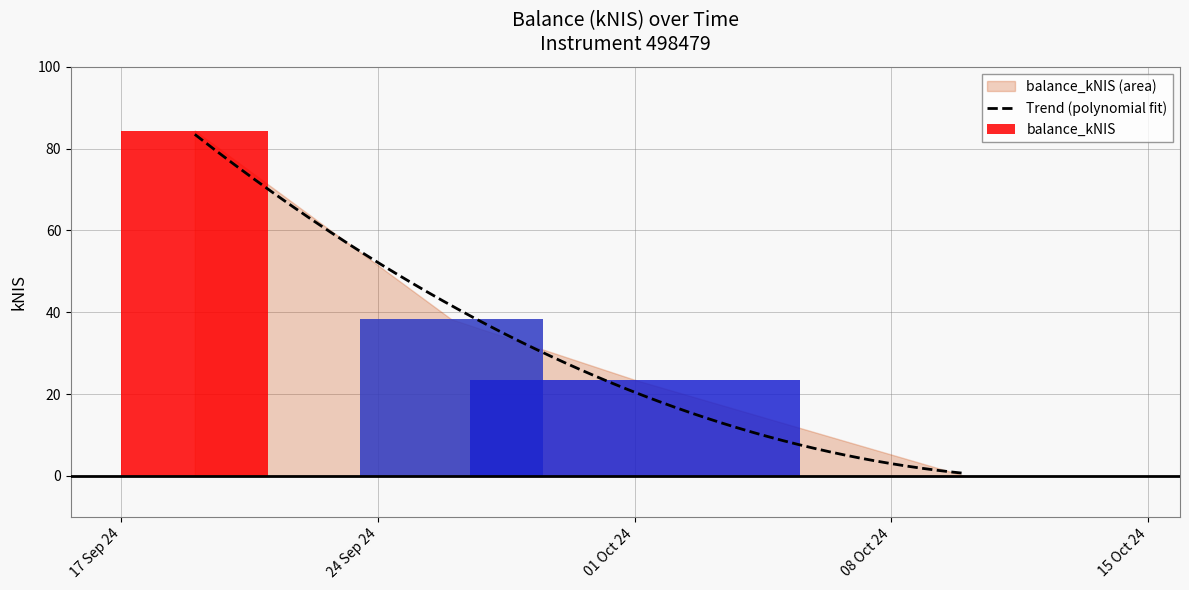

What is the approximate value at 2024-10-01?

23.5